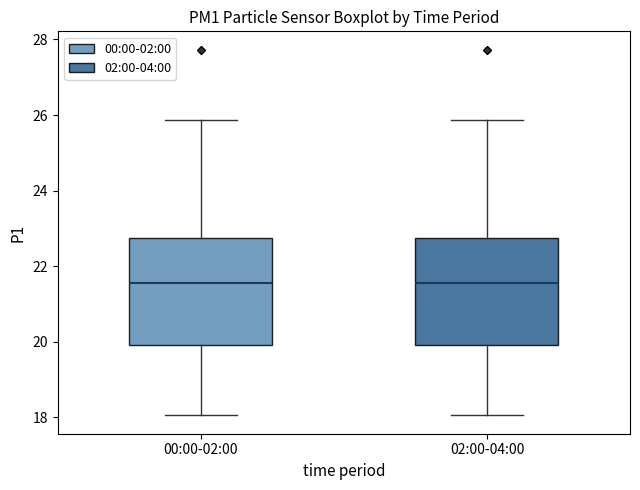

Where does the lower whisker of the box for 00:00-02:00 end on the y-axis? The values are not printed on the chart, so give them approximately, as read against the axis.

18.0